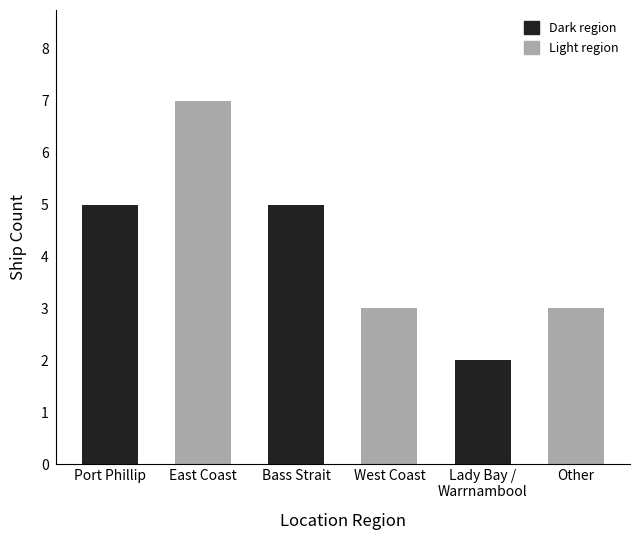

Which has a higher value, West Coast or Port Phillip?

Port Phillip